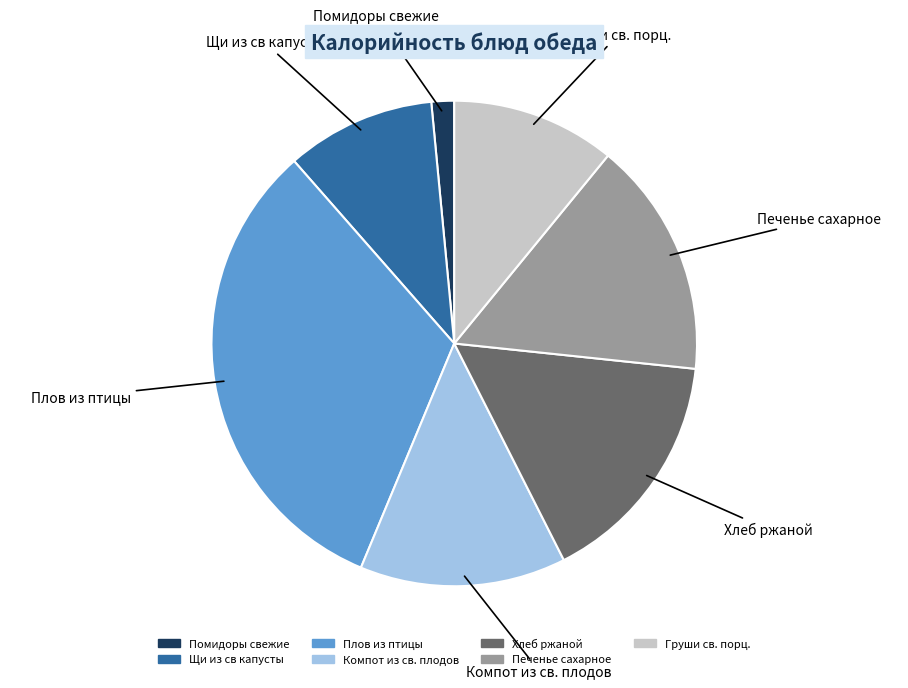

Which category has the smallest portion of the pie?

Помидоры свежие